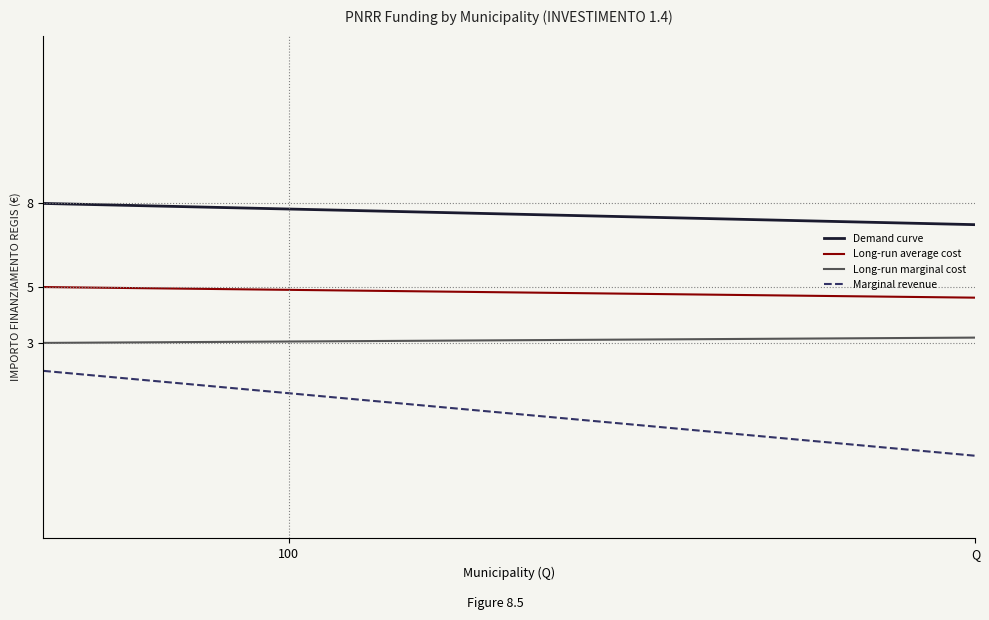

True or false: Demand curve and Long-run marginal cost intersect in this chart.

False